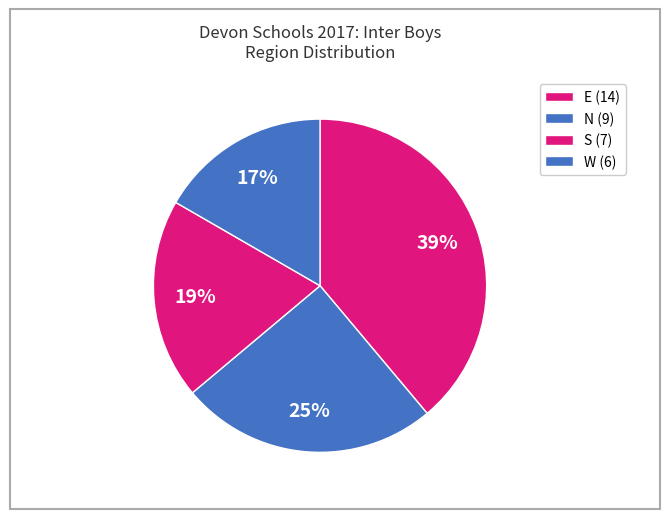

Which category has the biggest portion of the pie?

E